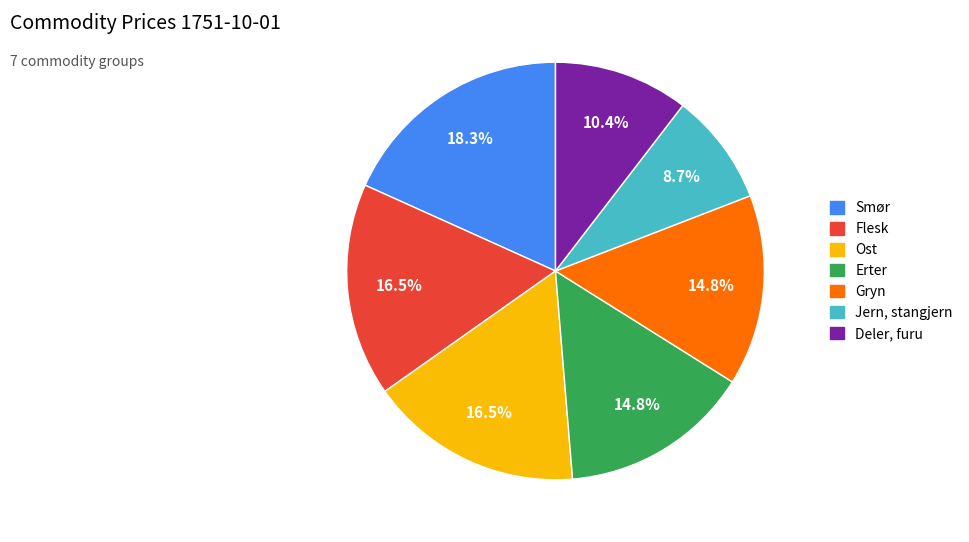

Between Flesk and Erter, which is larger?

Flesk